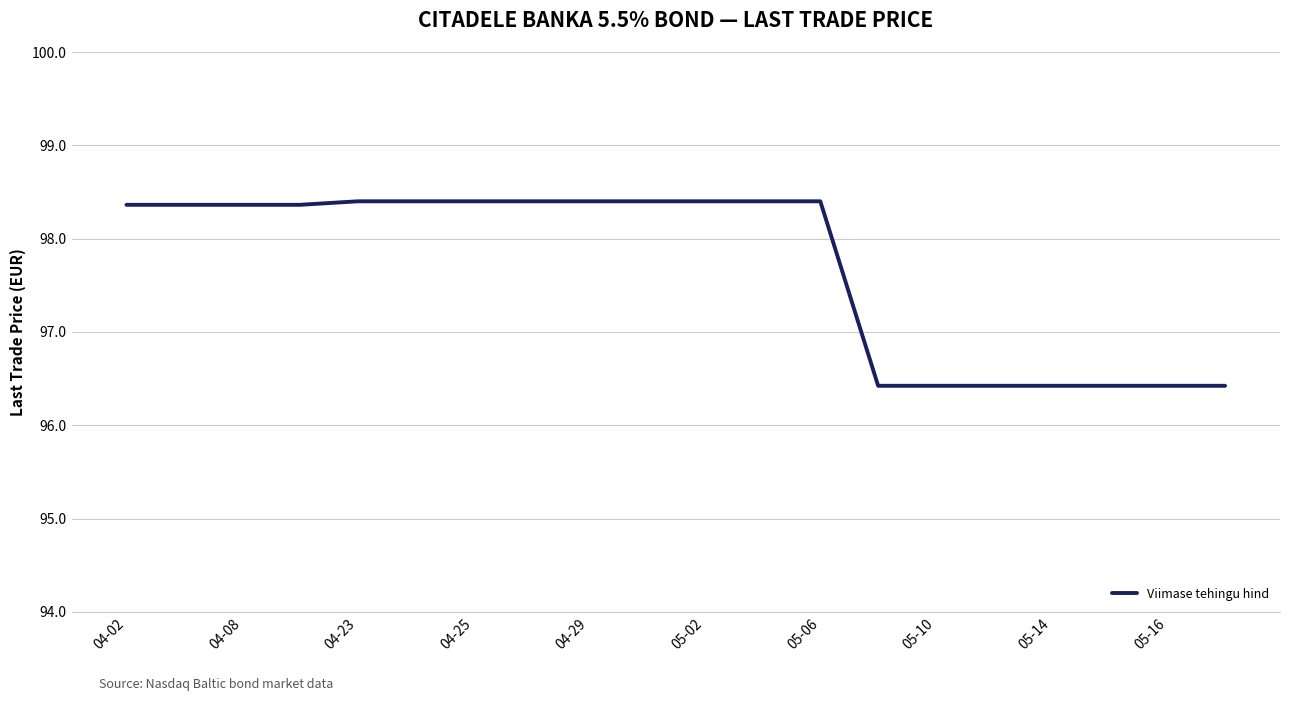

Reading right to left, transcribe all the data shown in this chart.

96.4	96.4	96.4	96.4	96.4	96.4	96.4	98.4	98.4	98.4	98.4	98.4	98.4	98.4	98.4	98.4	98.4	98.4	98.4	98.4